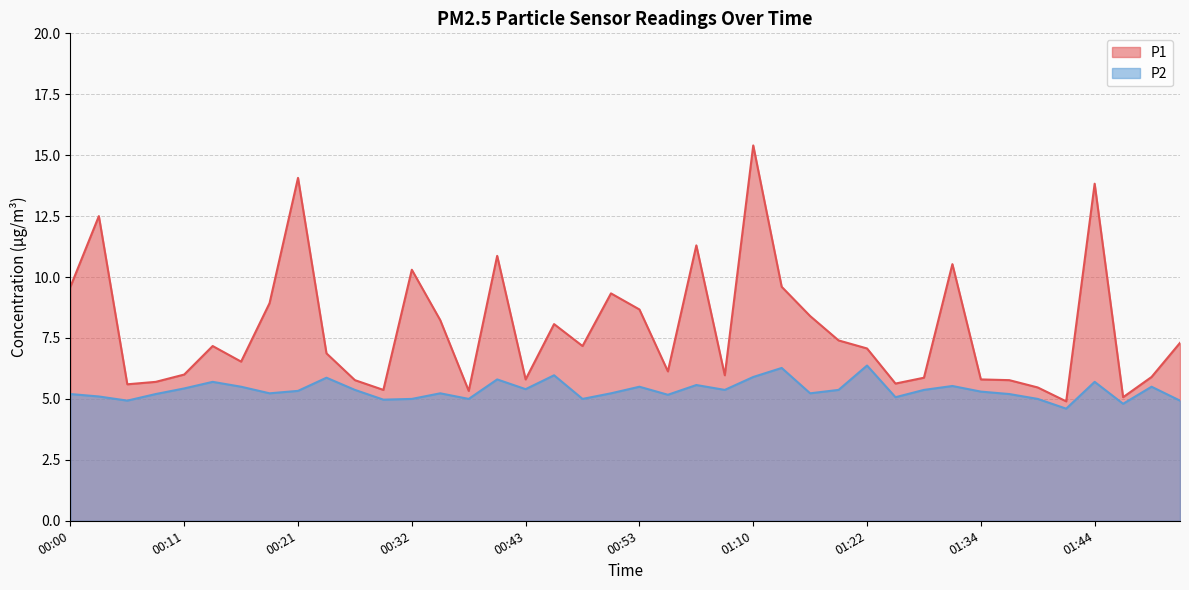

Where is the first local minimum for P1?

00:06